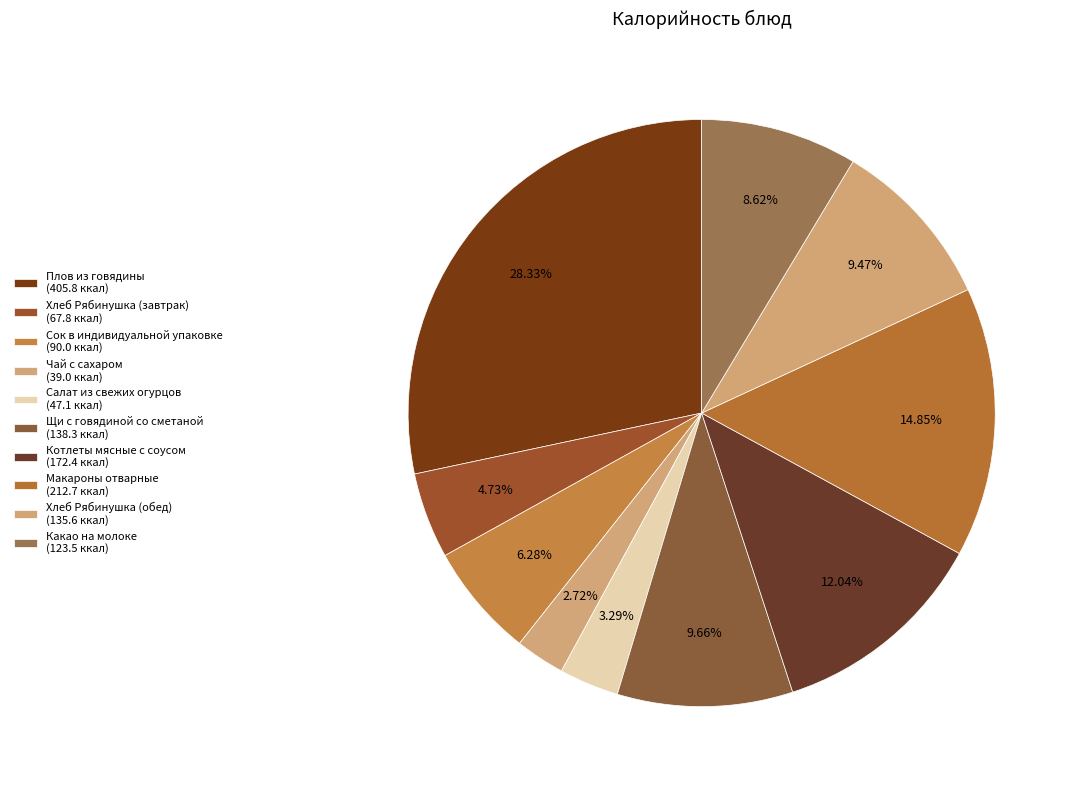

True or false: Хлеб Рябинушка (завтрак) accounts for 5% of the total.

True